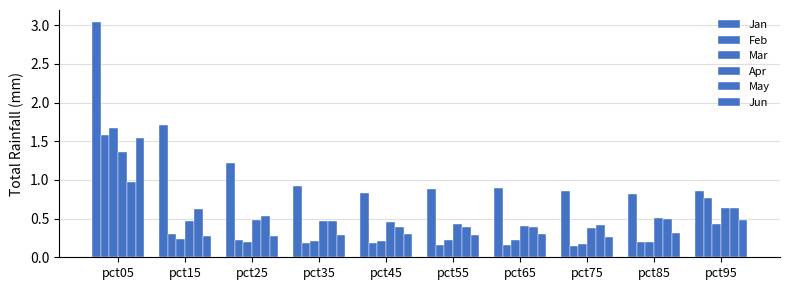

What is the difference between the Jan values at pct35 and pct05?

2.1